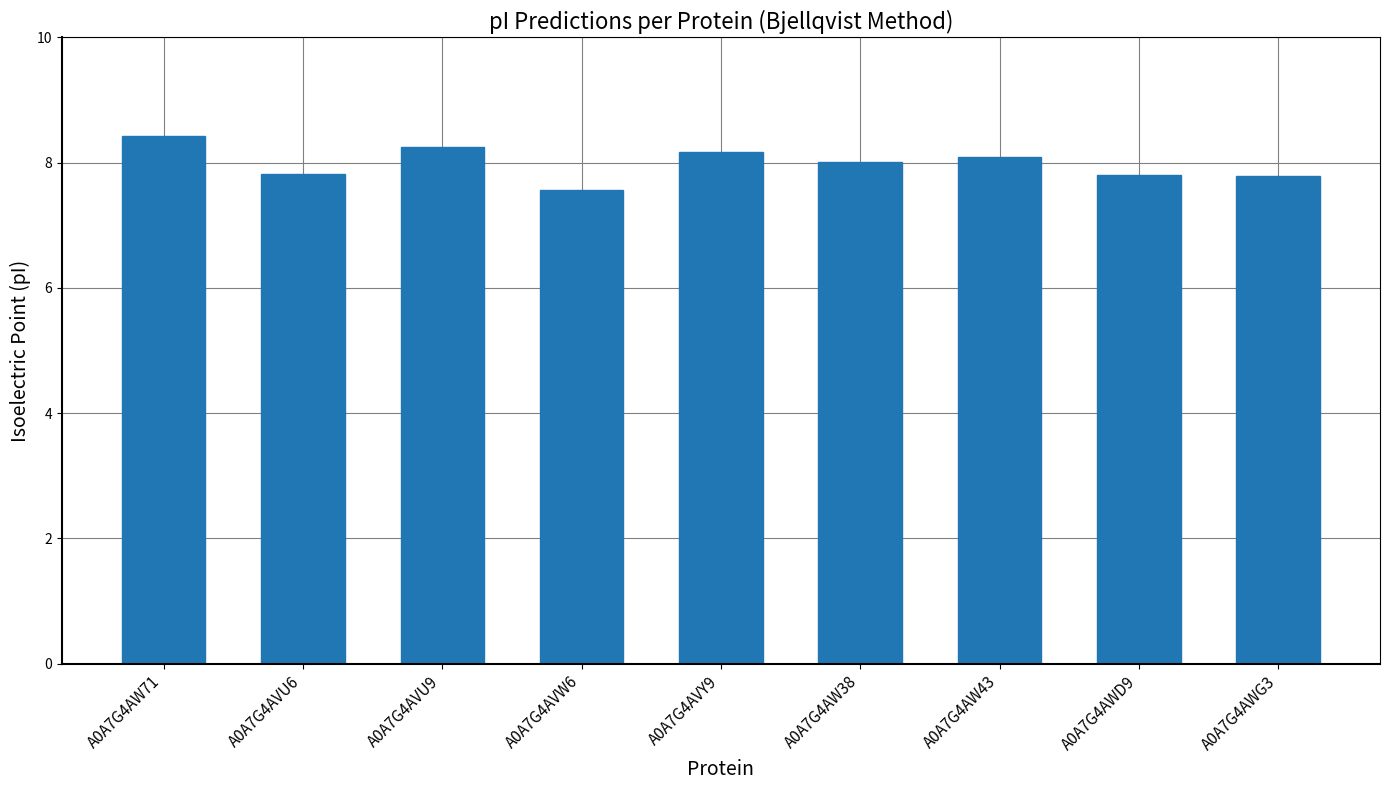

The chart shows a value of 2.8 at A0A7G4AVY9. True or false?

False